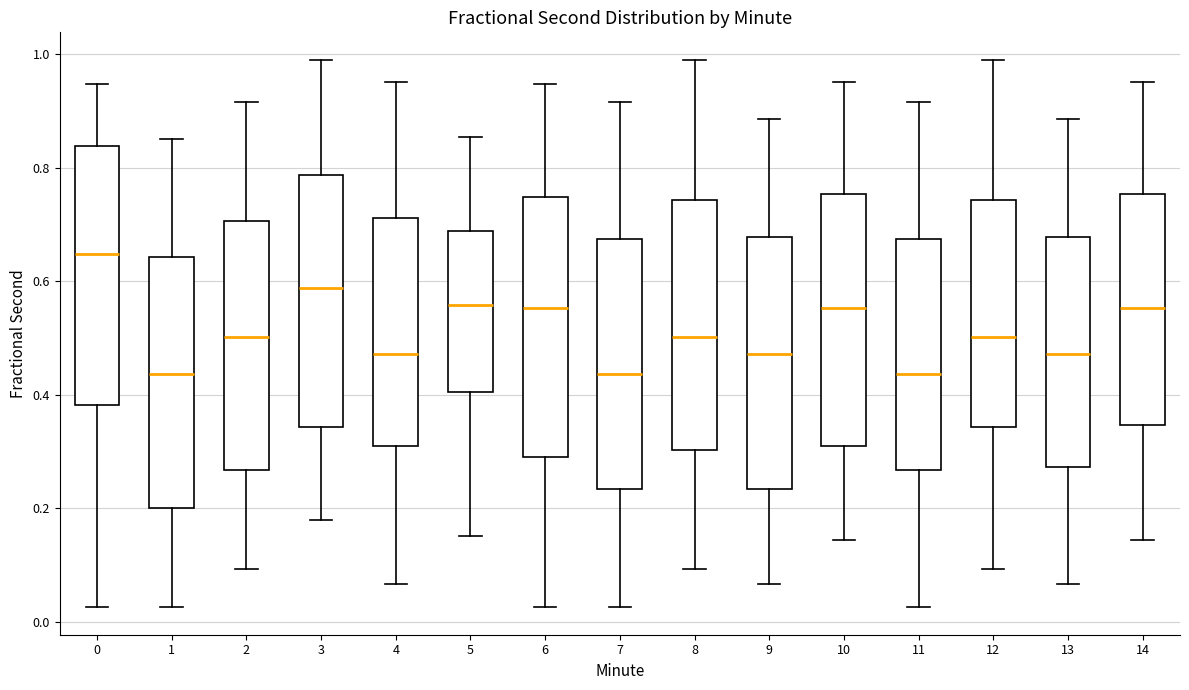

Reading left to right, read every box against the y-axis: the position of its median line, the range the box covers, and the ends of its whiskers. The values are not printed on the chart, so give them approximately, as read against the axis.

0: median 0.64, box 0.38 to 0.84, whiskers 0.02 to 0.94
1: median 0.44, box 0.20 to 0.64, whiskers 0.02 to 0.86
2: median 0.50, box 0.26 to 0.70, whiskers 0.10 to 0.92
3: median 0.58, box 0.34 to 0.78, whiskers 0.18 to 1.00
4: median 0.48, box 0.32 to 0.72, whiskers 0.06 to 0.96
5: median 0.56, box 0.40 to 0.68, whiskers 0.16 to 0.86
6: median 0.56, box 0.28 to 0.74, whiskers 0.02 to 0.94
7: median 0.44, box 0.24 to 0.68, whiskers 0.02 to 0.92
8: median 0.50, box 0.30 to 0.74, whiskers 0.10 to 1.00
9: median 0.48, box 0.24 to 0.68, whiskers 0.06 to 0.88
10: median 0.56, box 0.32 to 0.76, whiskers 0.14 to 0.96
11: median 0.44, box 0.26 to 0.68, whiskers 0.02 to 0.92
12: median 0.50, box 0.34 to 0.74, whiskers 0.10 to 1.00
13: median 0.48, box 0.28 to 0.68, whiskers 0.06 to 0.88
14: median 0.56, box 0.34 to 0.76, whiskers 0.14 to 0.96